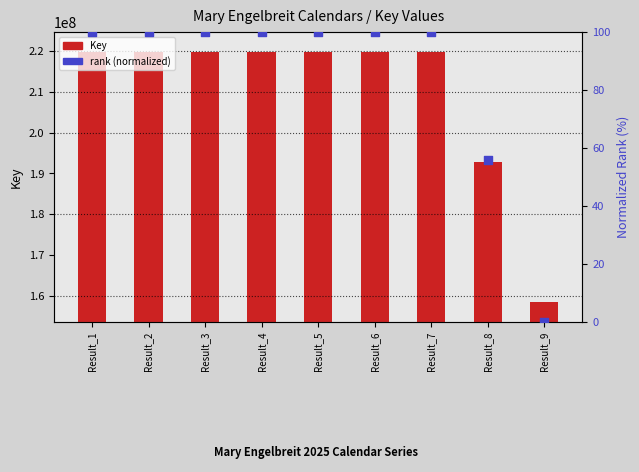

Which series reaches the maximum Y coordinate?

Key